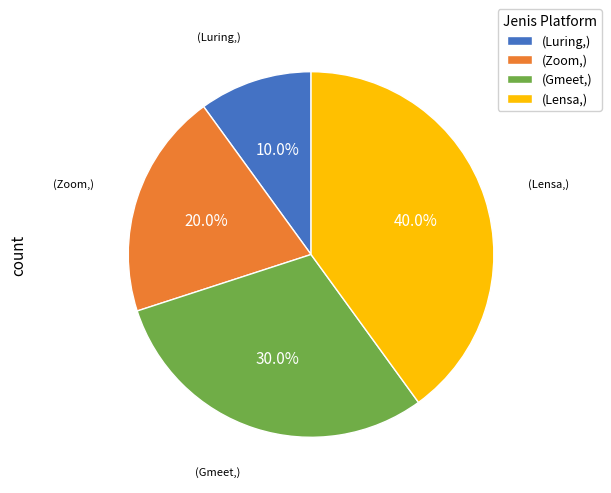

To the nearest percent, what is the average slice percentage?

25%